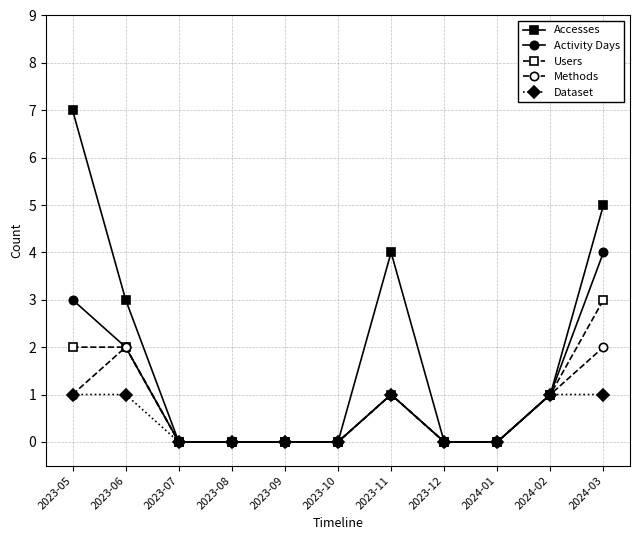

True or false: Dataset has more than 0 interior local peaks.

True